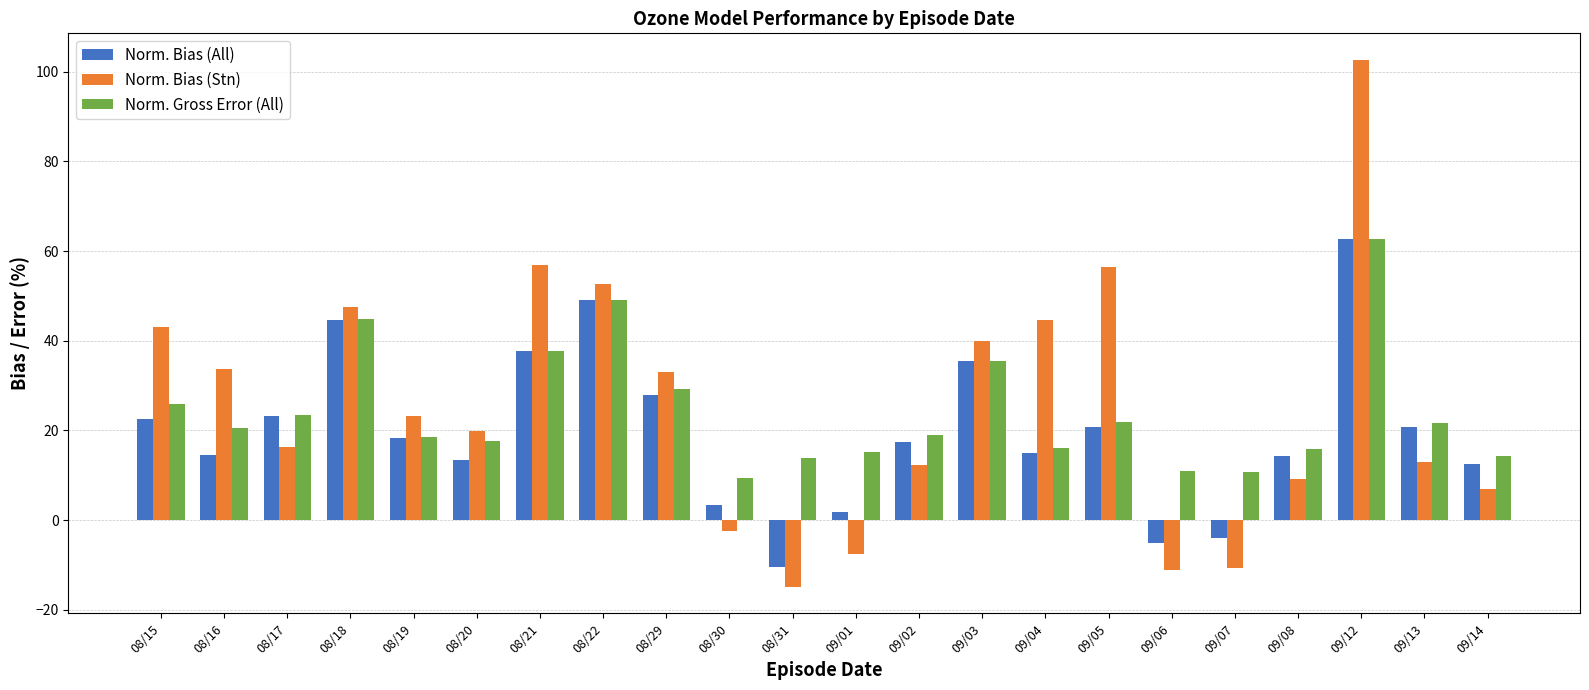

What is the highest value of the Norm. Bias (All) series?

62.8